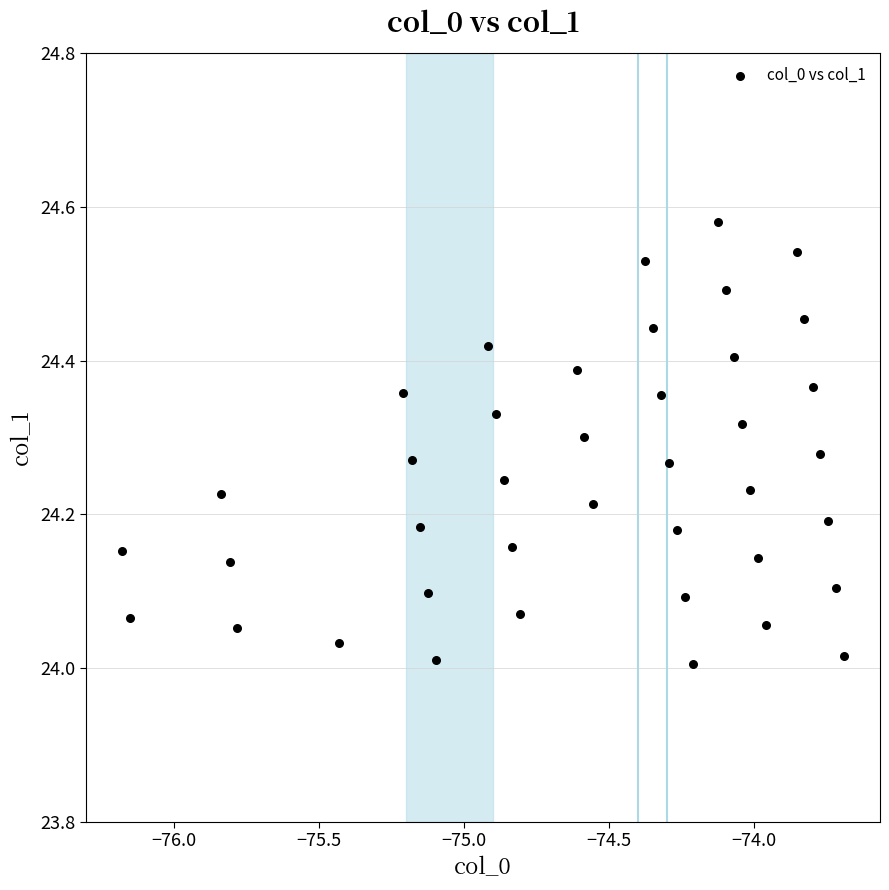

What is the range of Y values (max minus min)?

0.6